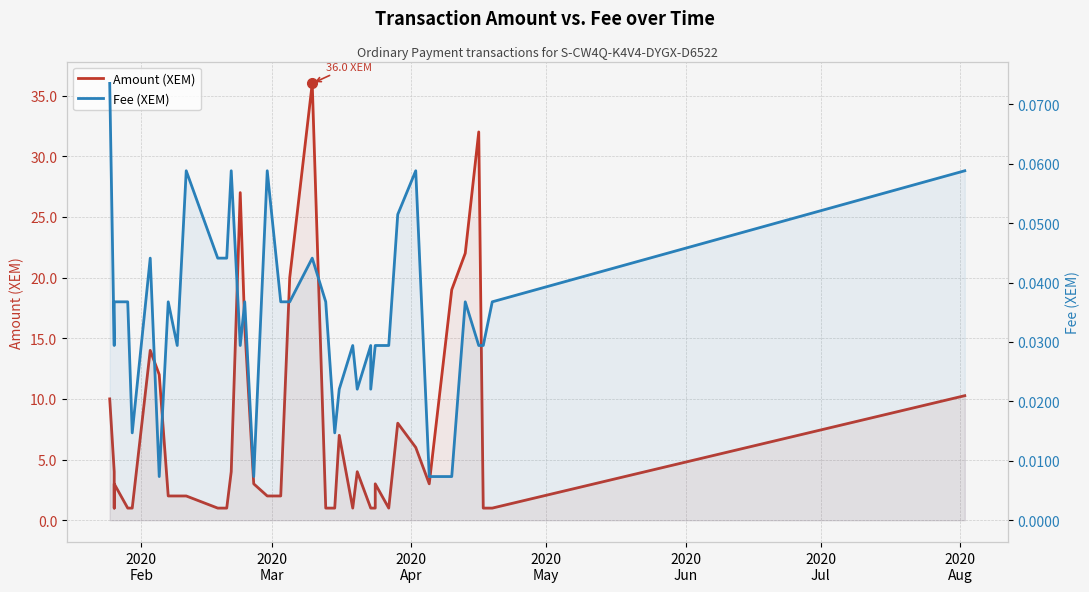

Is the value of Amount (XEM) at 16 greater than the value of Fee (XEM) at 12?

Yes